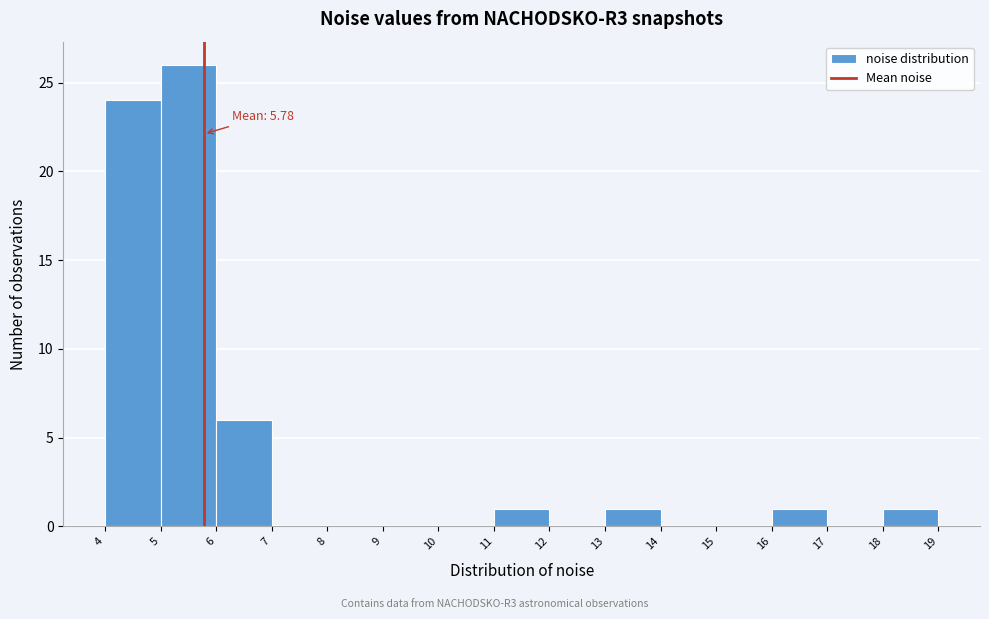

Which range on the x-axis has the tallest bar?

5 to 6